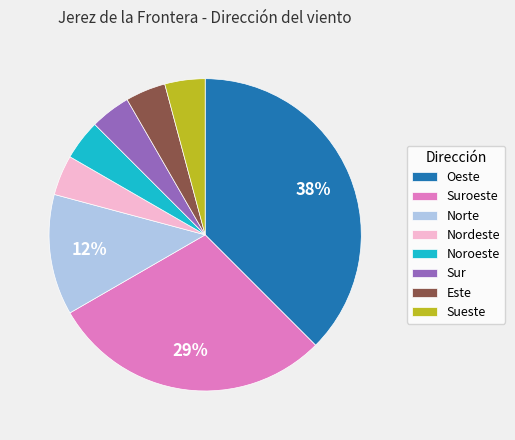

What is the ratio of the value at Este to the value at Nordeste?

1.0